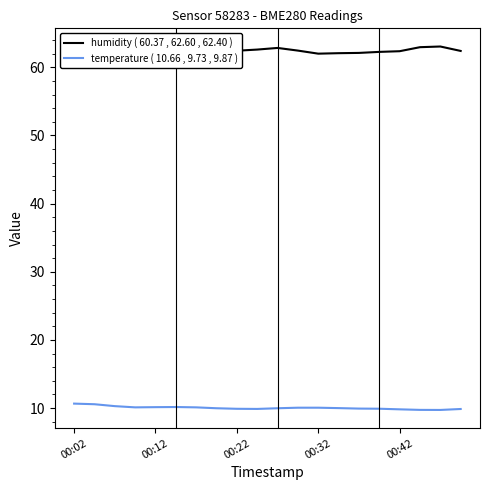

Which series has the largest range (max minus min)?

humidity ( 60.37 , 62.60 , 62.40 )